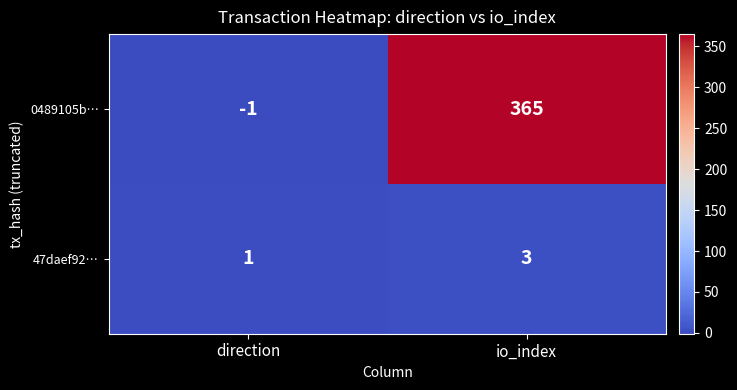

True or false: 47daef92… has a value of 3 at io_index.

True